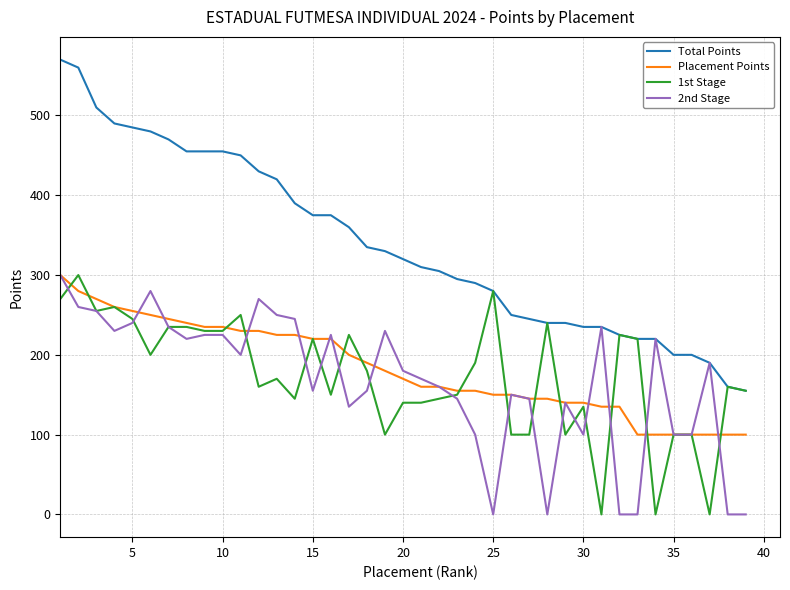

Which series has the largest total across all categories?

Total Points